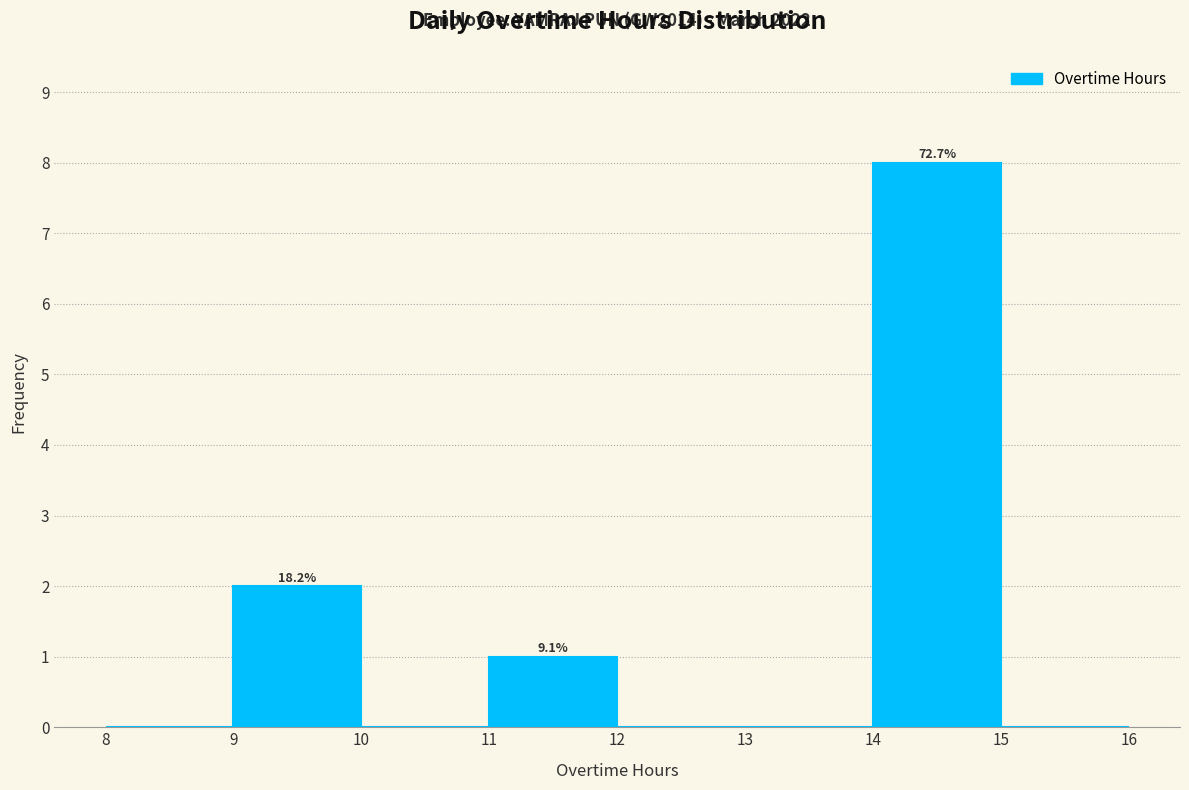

Over which range of the x-axis is the bar tallest?

14 to 15